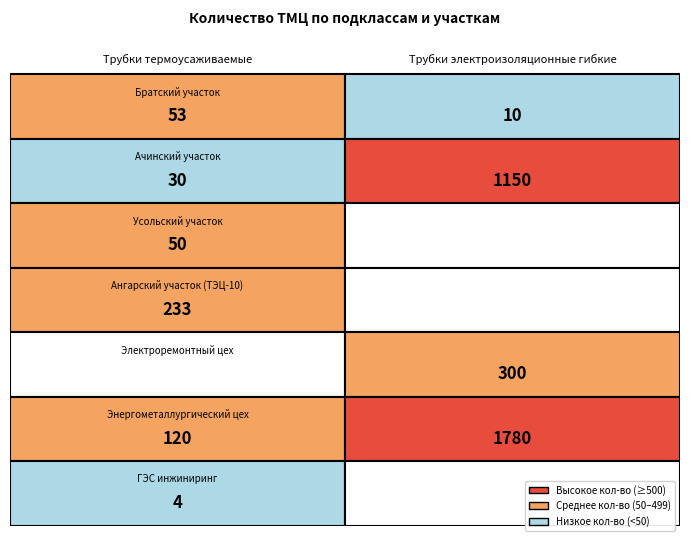

Is the value of Трубки термоусаживаемые at 10 greater than the value of Трубки электроизоляционные гибкие at 0?

Yes